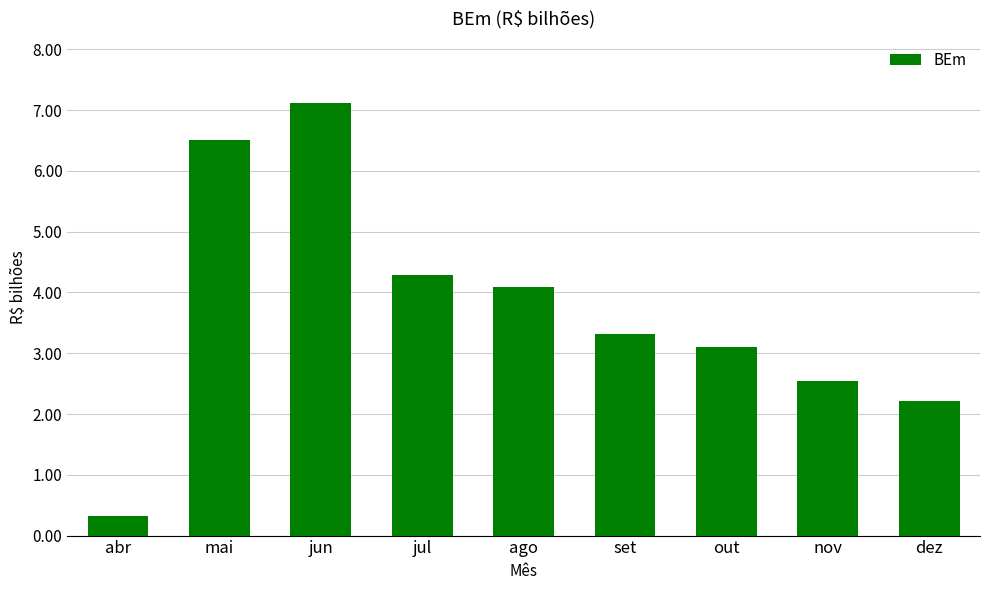

Which label corresponds to the largest value in the chart?

jun